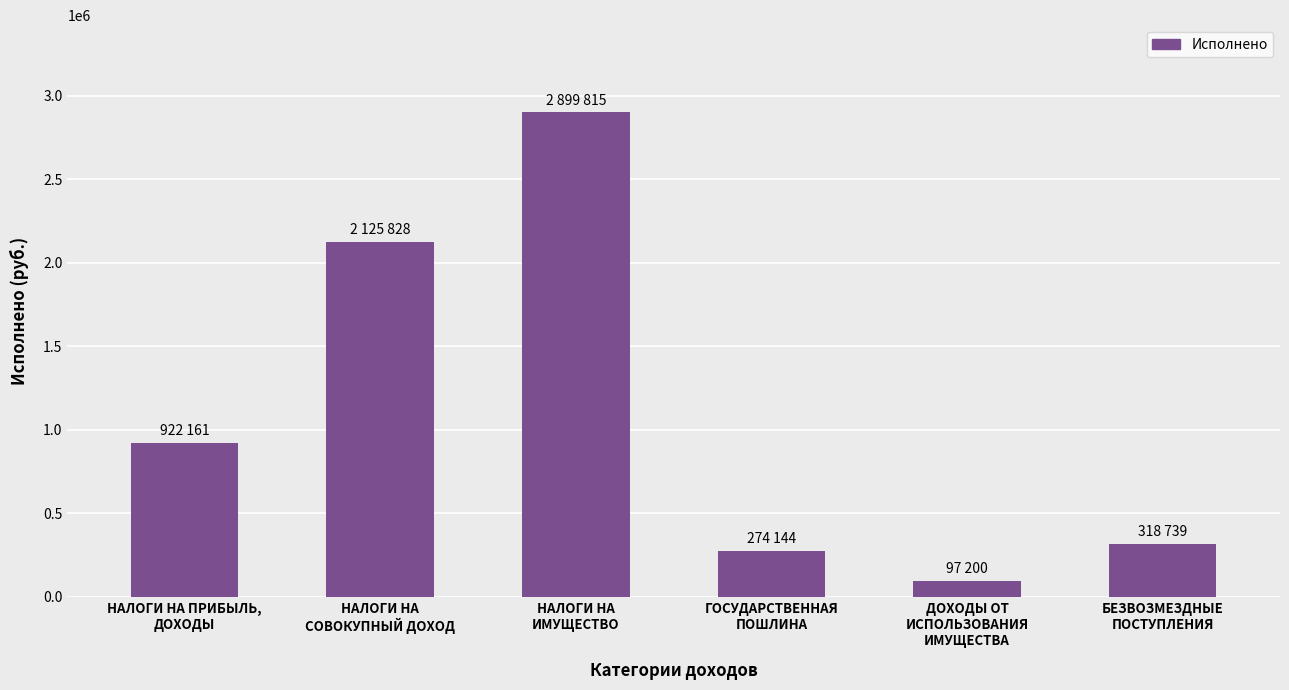

Does the chart contain stacked bars?

No